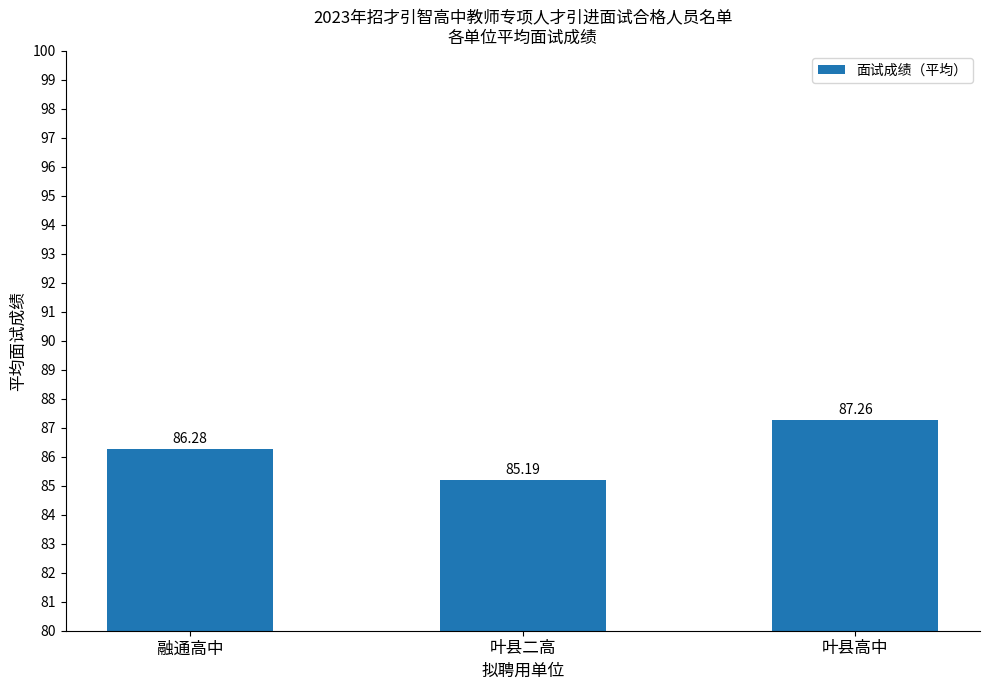

How many distinct data groups are displayed?

1